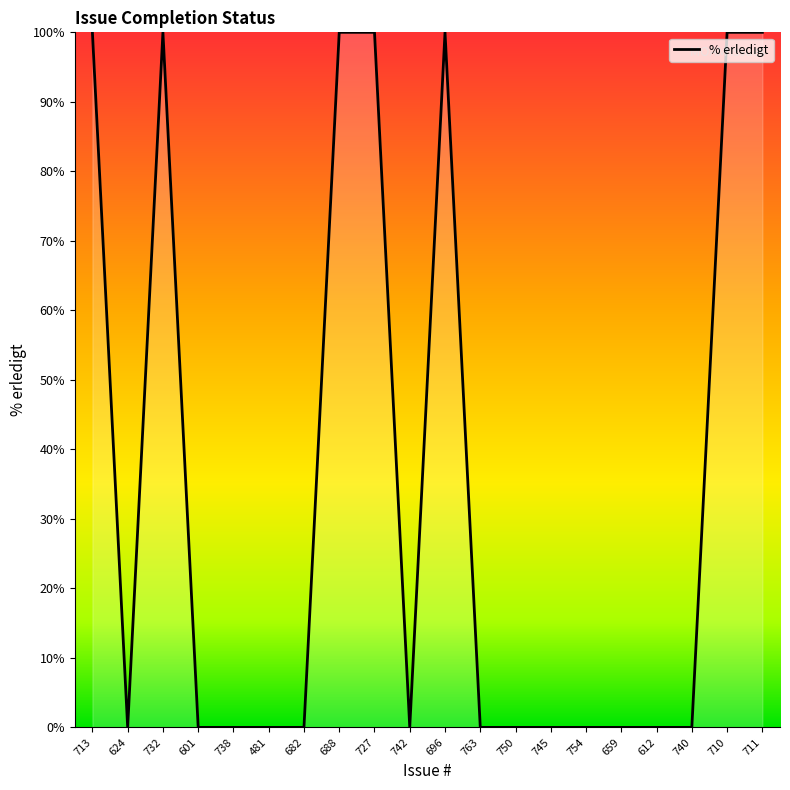

What is the average value?

35